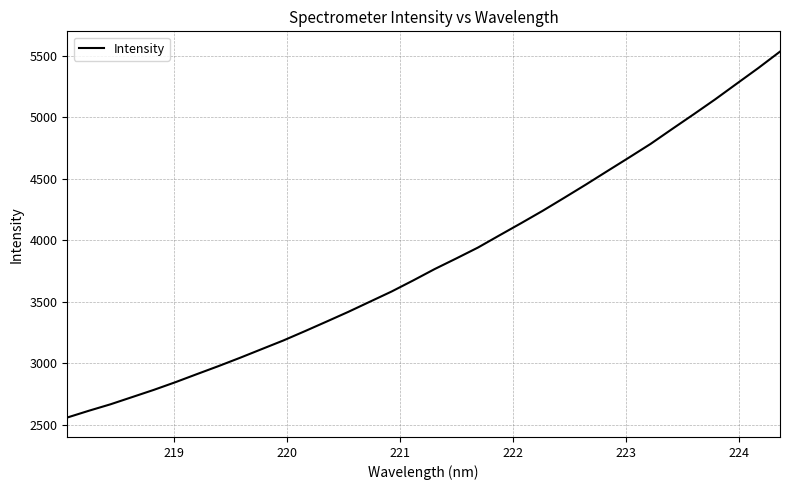

What is the maximum value shown in the chart?

5535.1